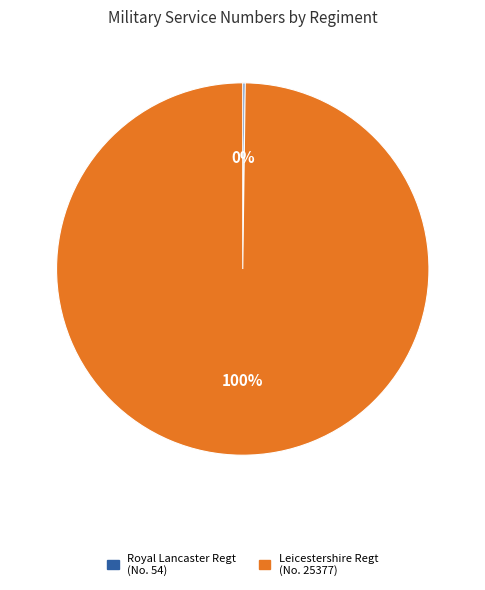

Does any single category account for the majority?

Yes